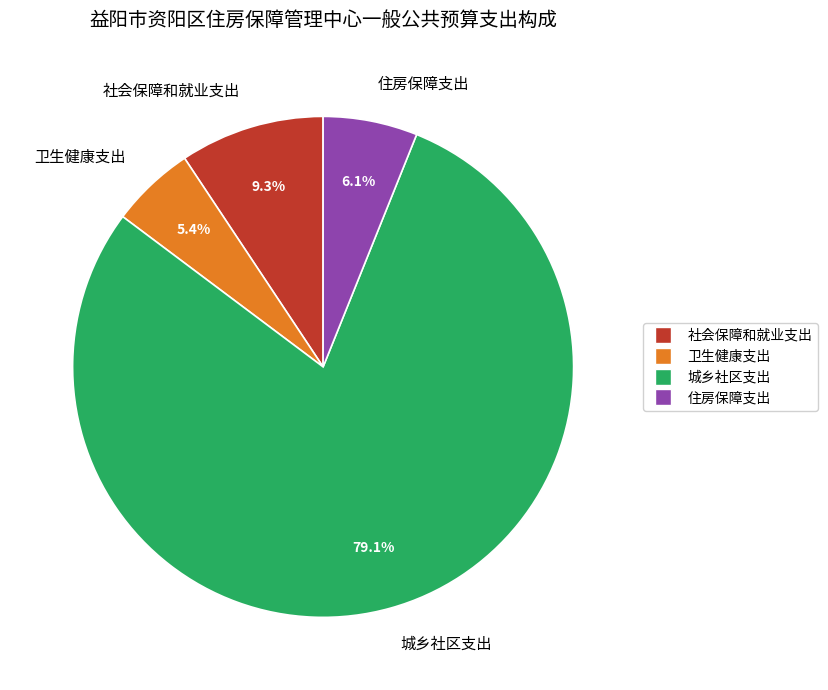

To the nearest percent, what is the difference between the 卫生健康支出 and 社会保障和就业支出 slice percentages?

4%